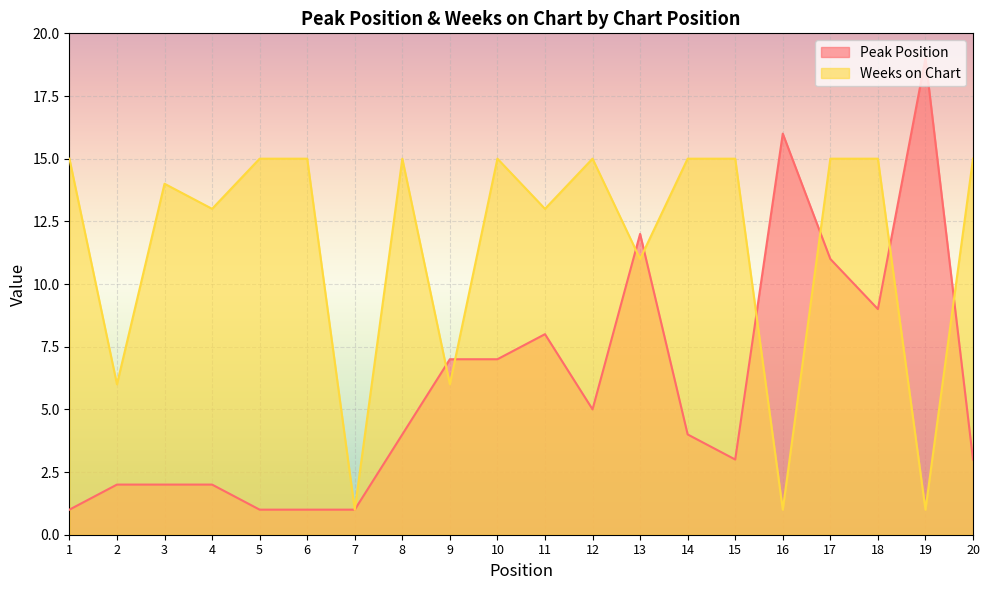

The Weeks on Chart series shows 21 at 5. True or false?

False